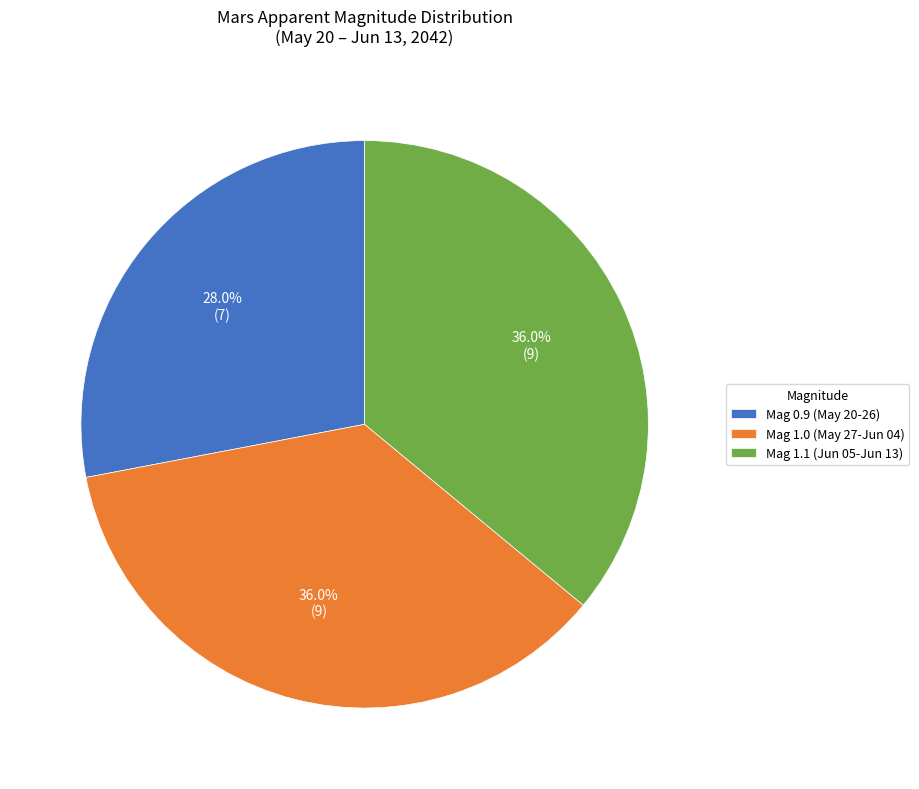

What is the ratio of the value at Mag 0.9 (May 20-26) to the value at Mag 1.0 (May 27-Jun 04)?

0.8